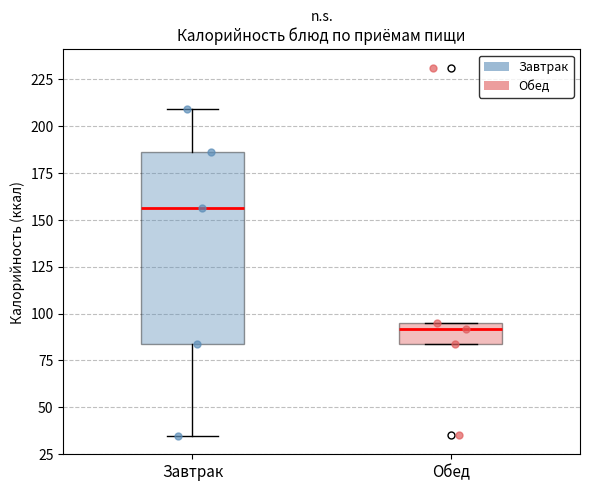

Reading left to right, transcribe this box plot: for each box, give where its median line is, the range the box spans, and where its two whiskers end, as read against the y-axis. The values are not printed on the chart, so give them approximately, as read against the axis.

Завтрак: median 155, box 85 to 185, whiskers 35 to 210
Обед: median 90, box 85 to 95, whiskers 85 to 95